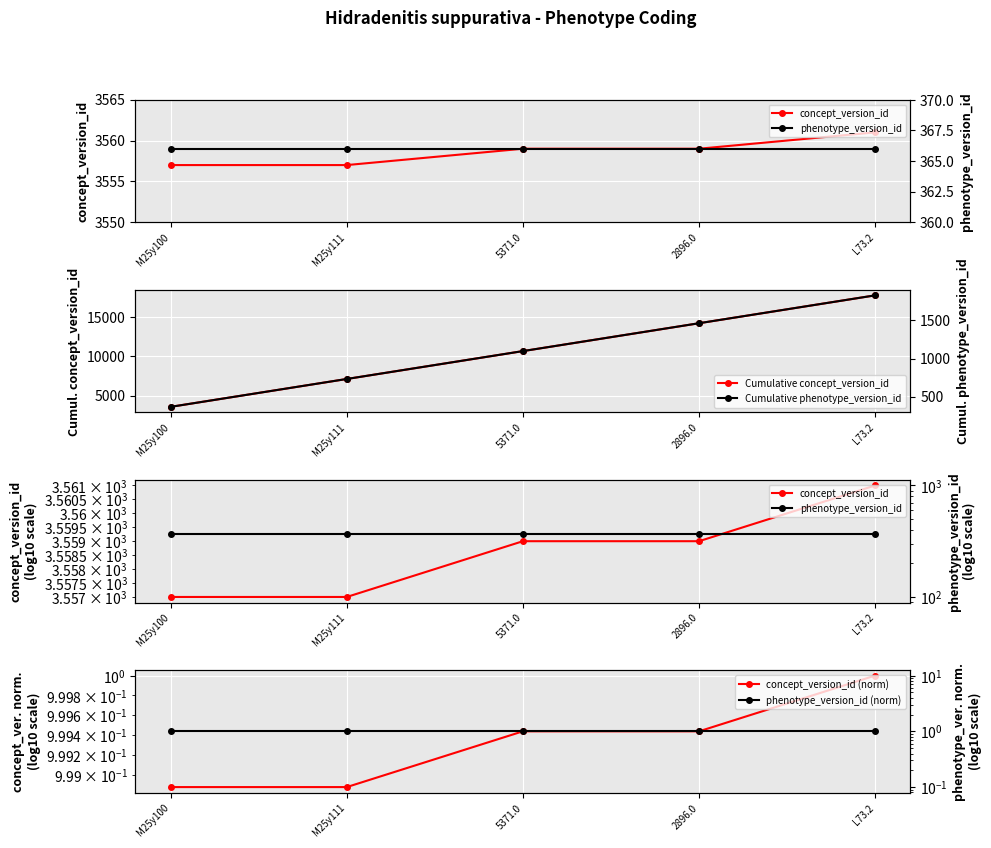

Between M25y111 and 5371.0, which series saw the biggest shift?

Cumulative concept_version_id